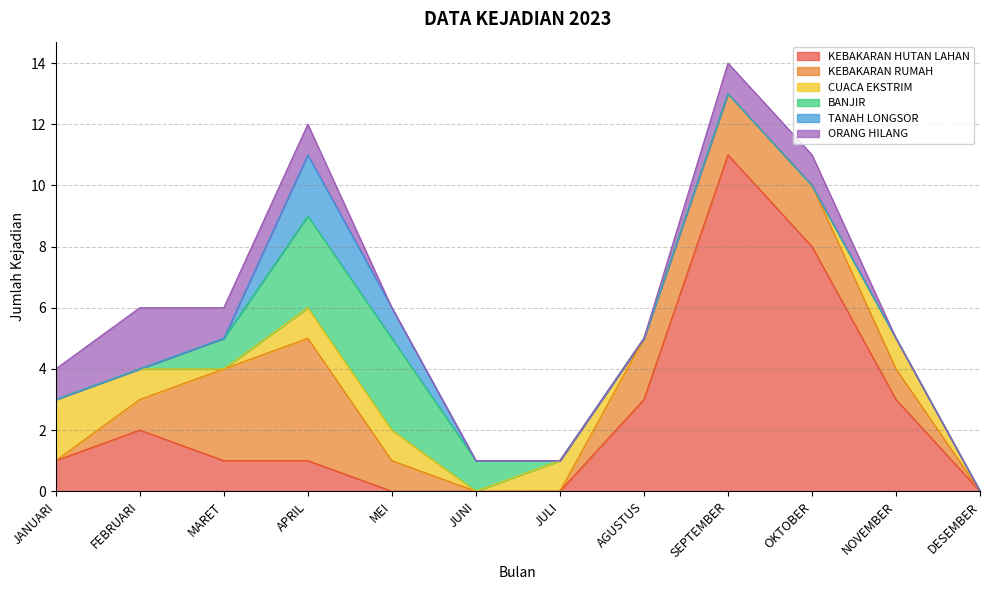

What is the value of the CUACA EKSTRIM point at the 11th from the left?

1